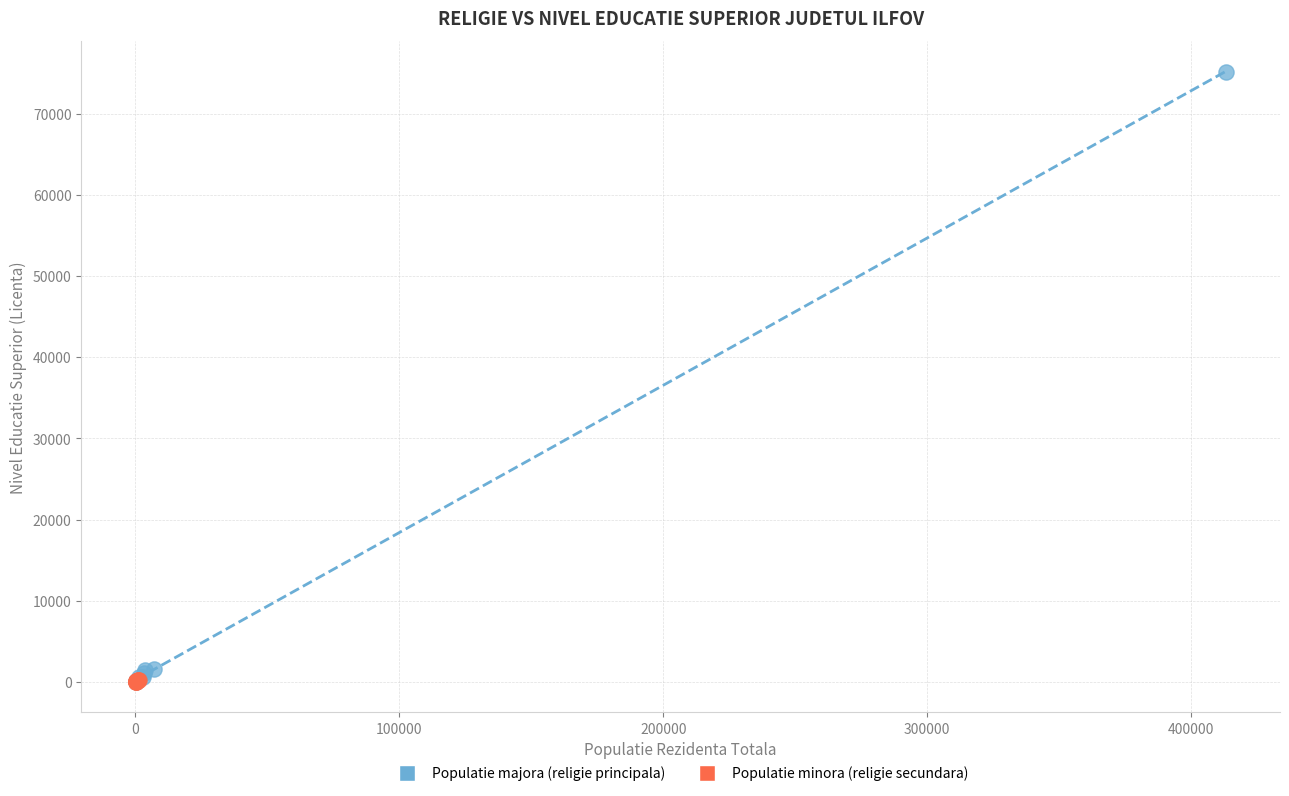

Which series reaches the maximum Y coordinate?

Populatie majora (religie principala)